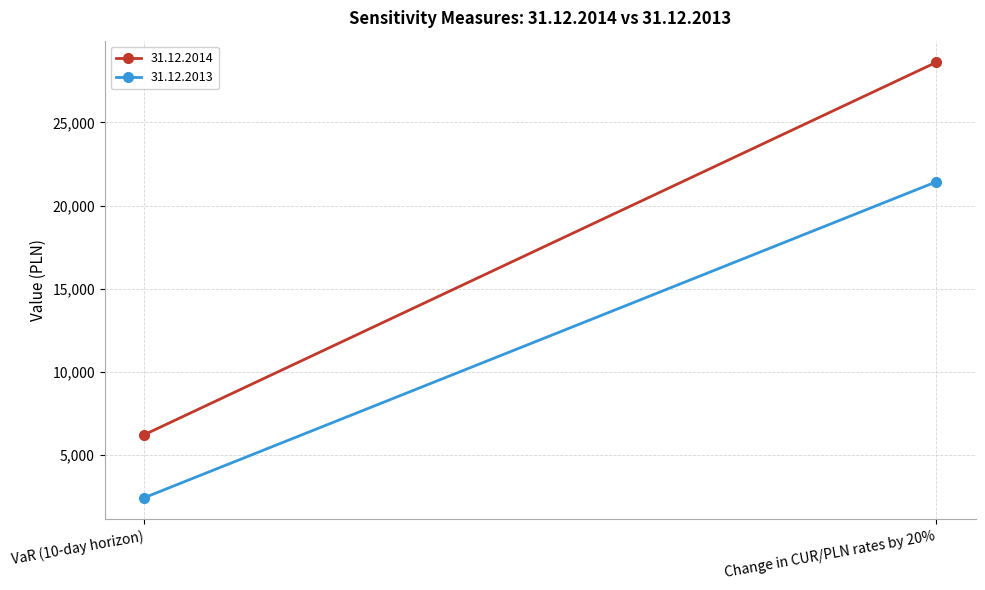

How many values in the 31.12.2014 series are below 28609?

1